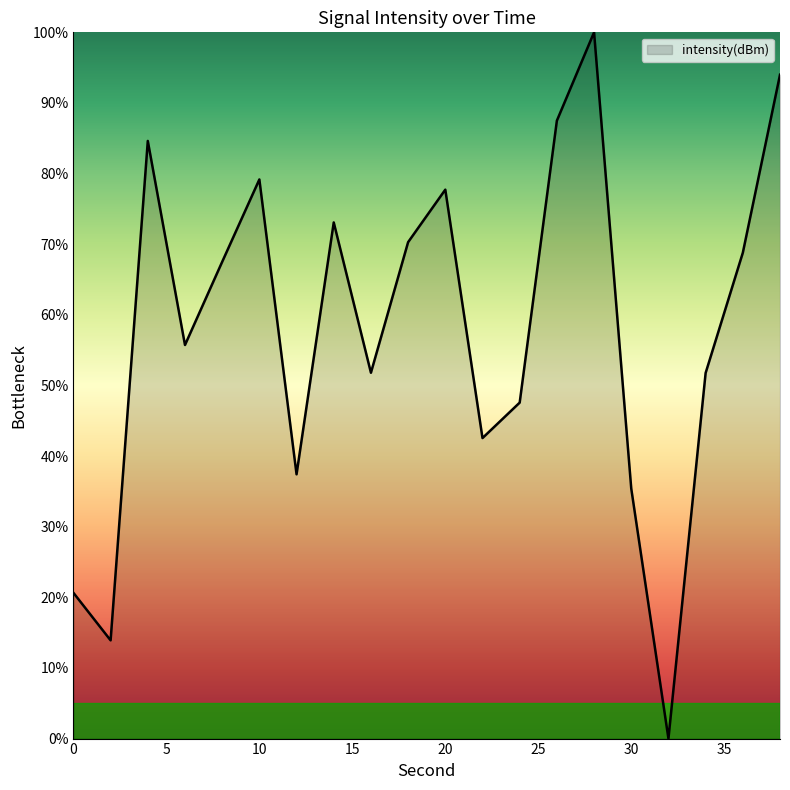

Reading right to left, list all the values displayed in this chart.

94.0	68.8	51.8	0.0	35.4	100.0	87.5	47.6	42.6	77.7	70.3	51.8	73.1	37.4	79.2	67.5	55.7	84.6	13.9	20.6